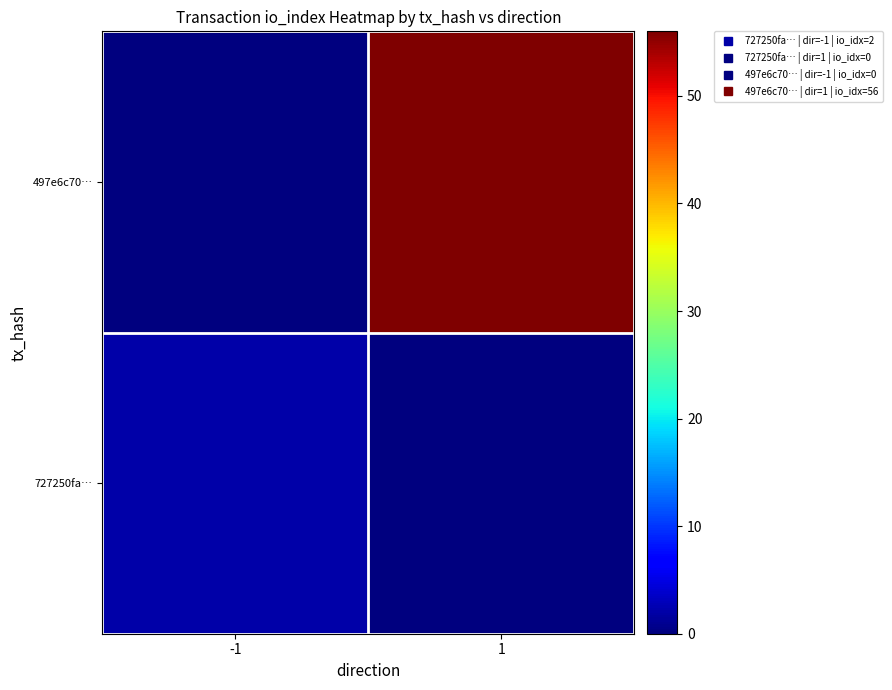

What is the maximum value shown in the chart?

56